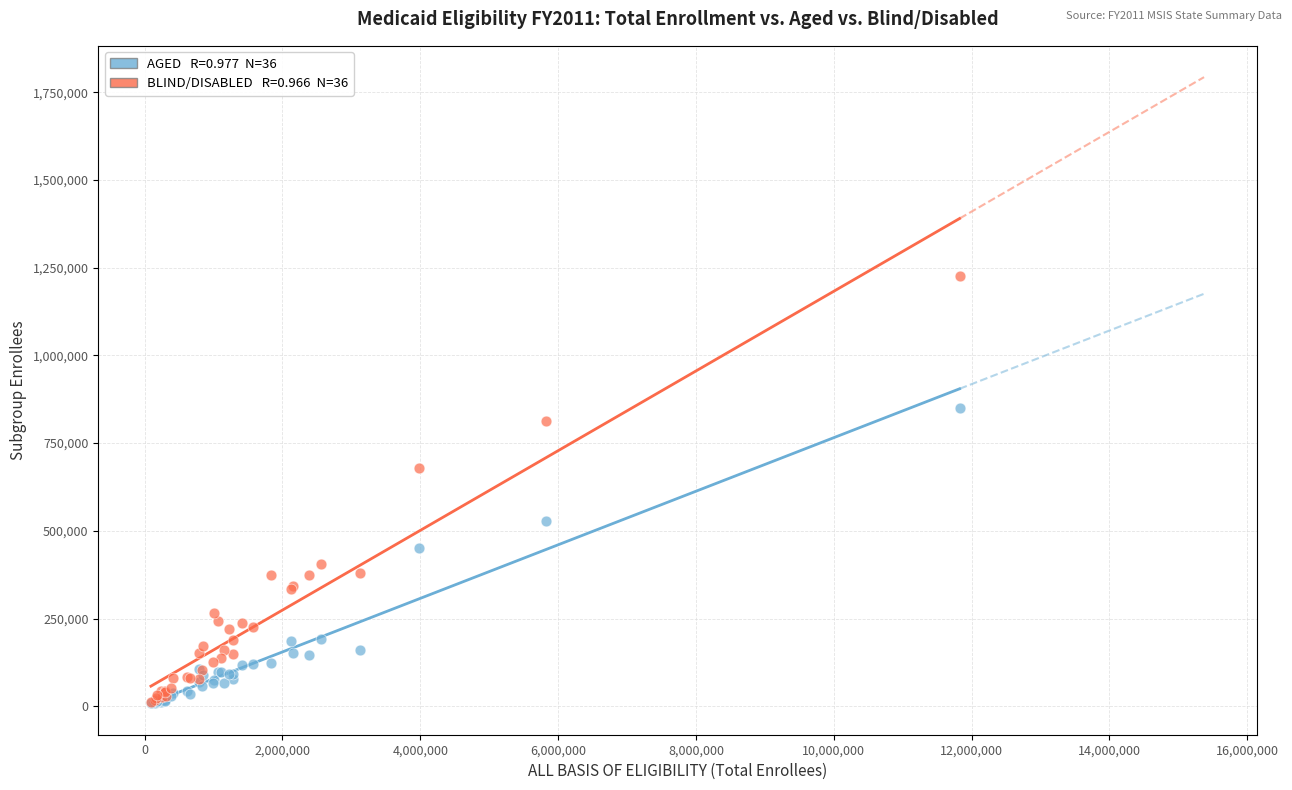

Across all series, what Y value is closest to 617723?

678115